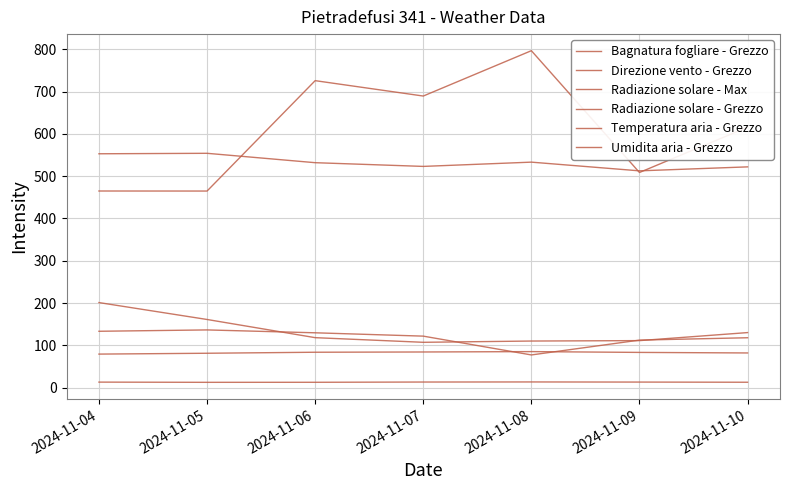

What is the total value across all series at 2024-11-10?

1480.2